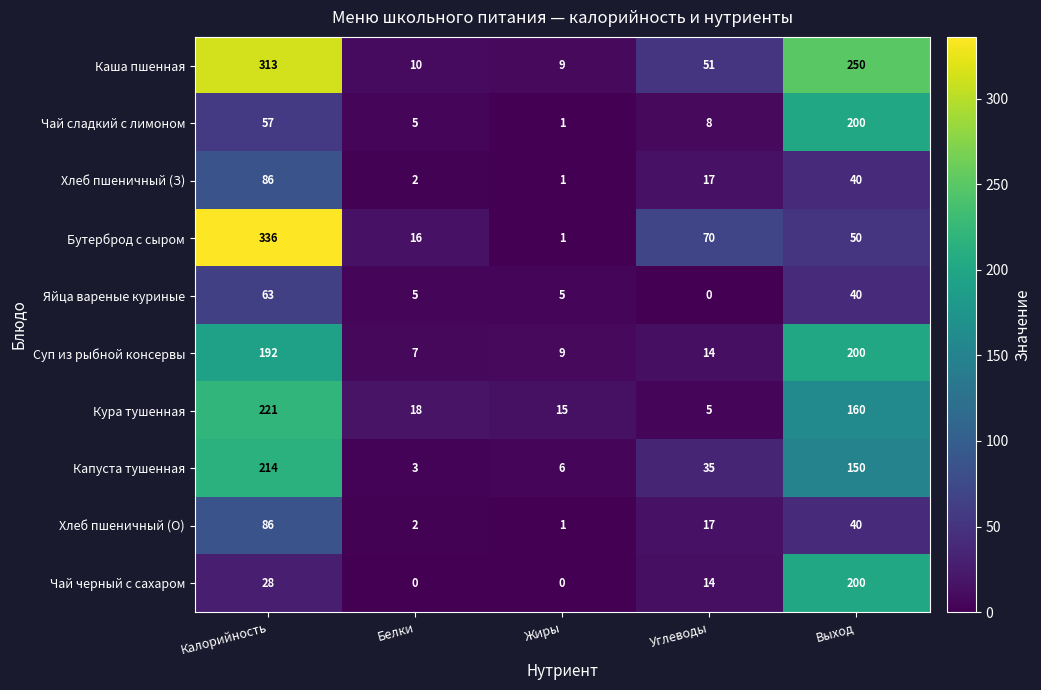

At how many categories does at least one series exceed 297?

1